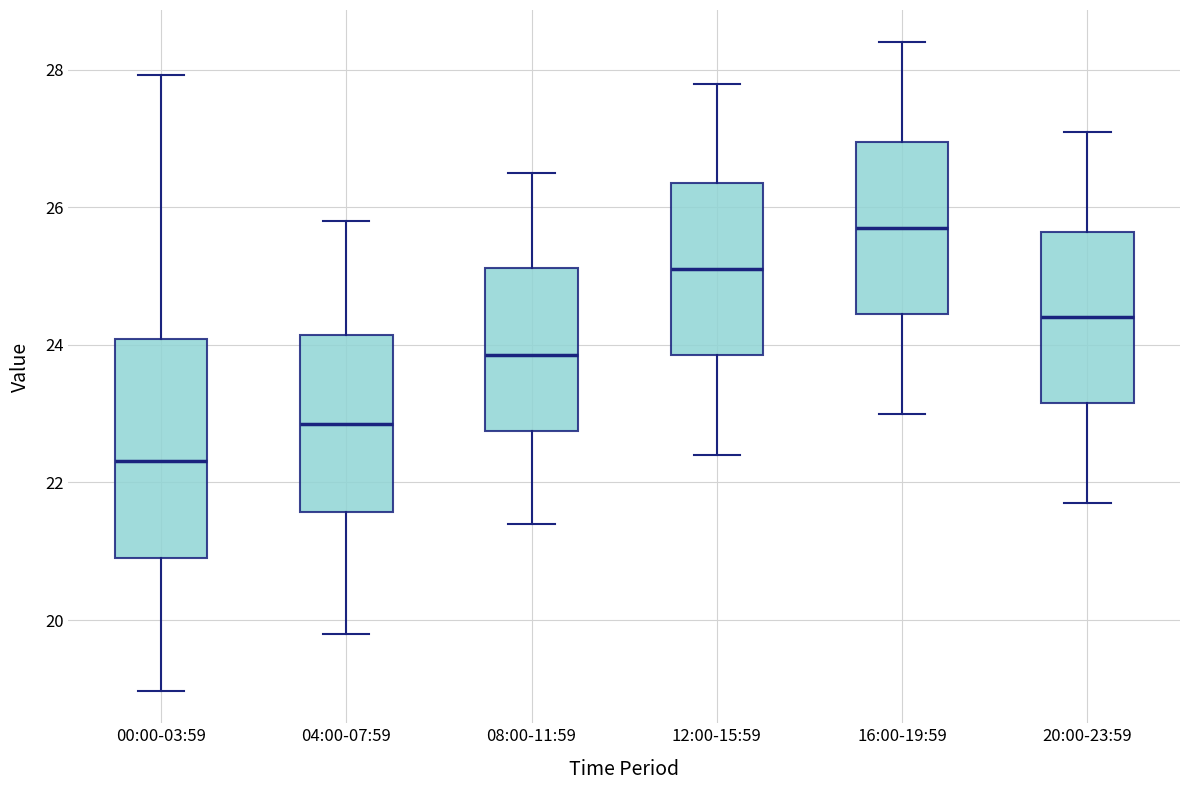

Reading left to right, read every box against the y-axis: the position of its median line, the range the box covers, and the ends of its whiskers. The values are not printed on the chart, so give them approximately, as read against the axis.

00:00-03:59: median 22.4, box 21.0 to 24.0, whiskers 19.0 to 28.0
04:00-07:59: median 22.8, box 21.6 to 24.2, whiskers 19.8 to 25.8
08:00-11:59: median 23.8, box 22.8 to 25.2, whiskers 21.4 to 26.6
12:00-15:59: median 25.2, box 23.8 to 26.4, whiskers 22.4 to 27.8
16:00-19:59: median 25.8, box 24.4 to 27.0, whiskers 23.0 to 28.4
20:00-23:59: median 24.4, box 23.2 to 25.6, whiskers 21.8 to 27.2